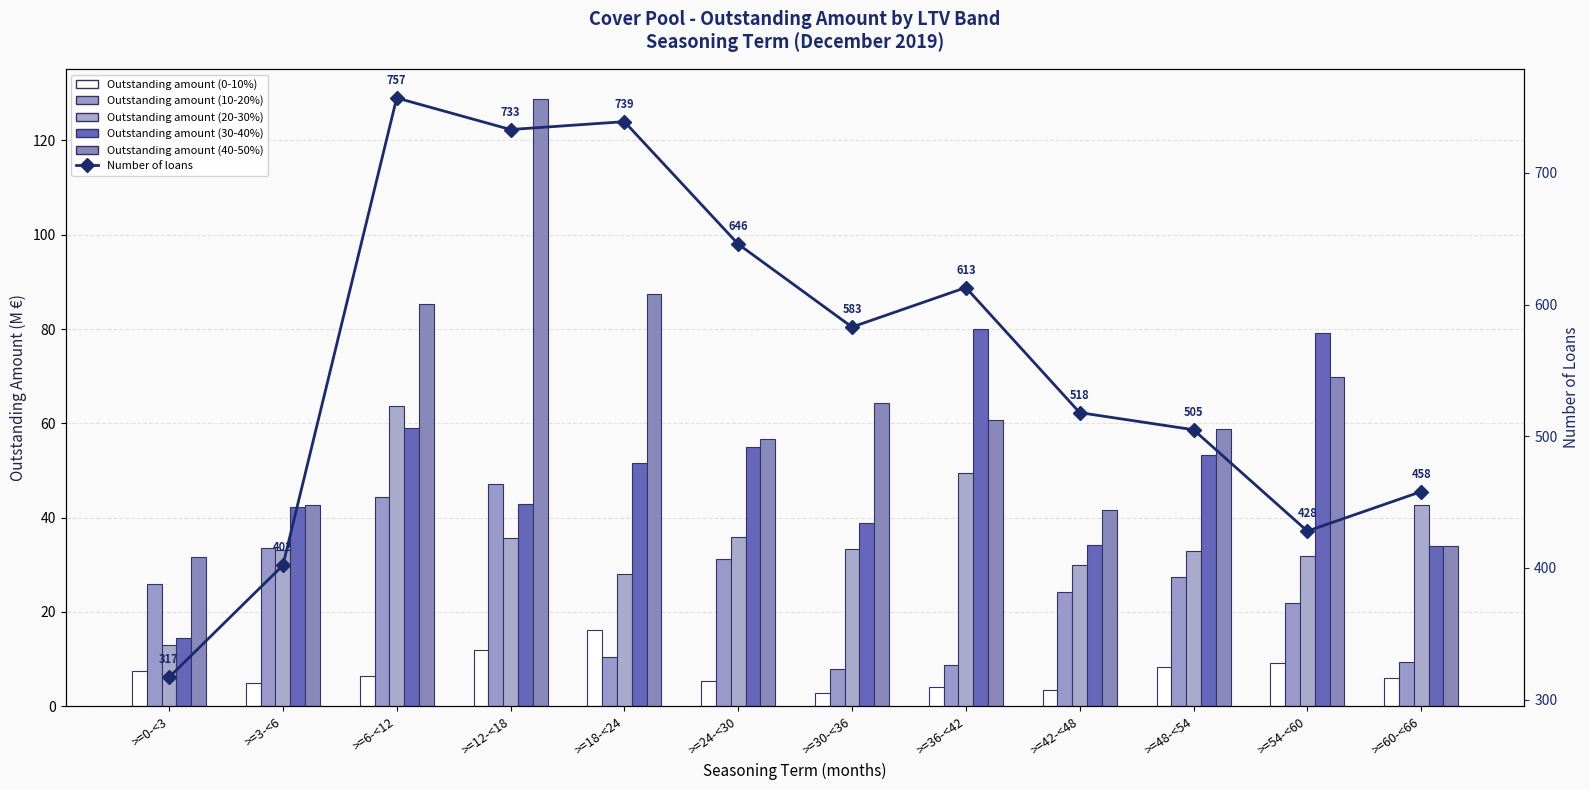

Is it true that Outstanding amount (40-50%) equals 8.7 at >=0-<3?

False